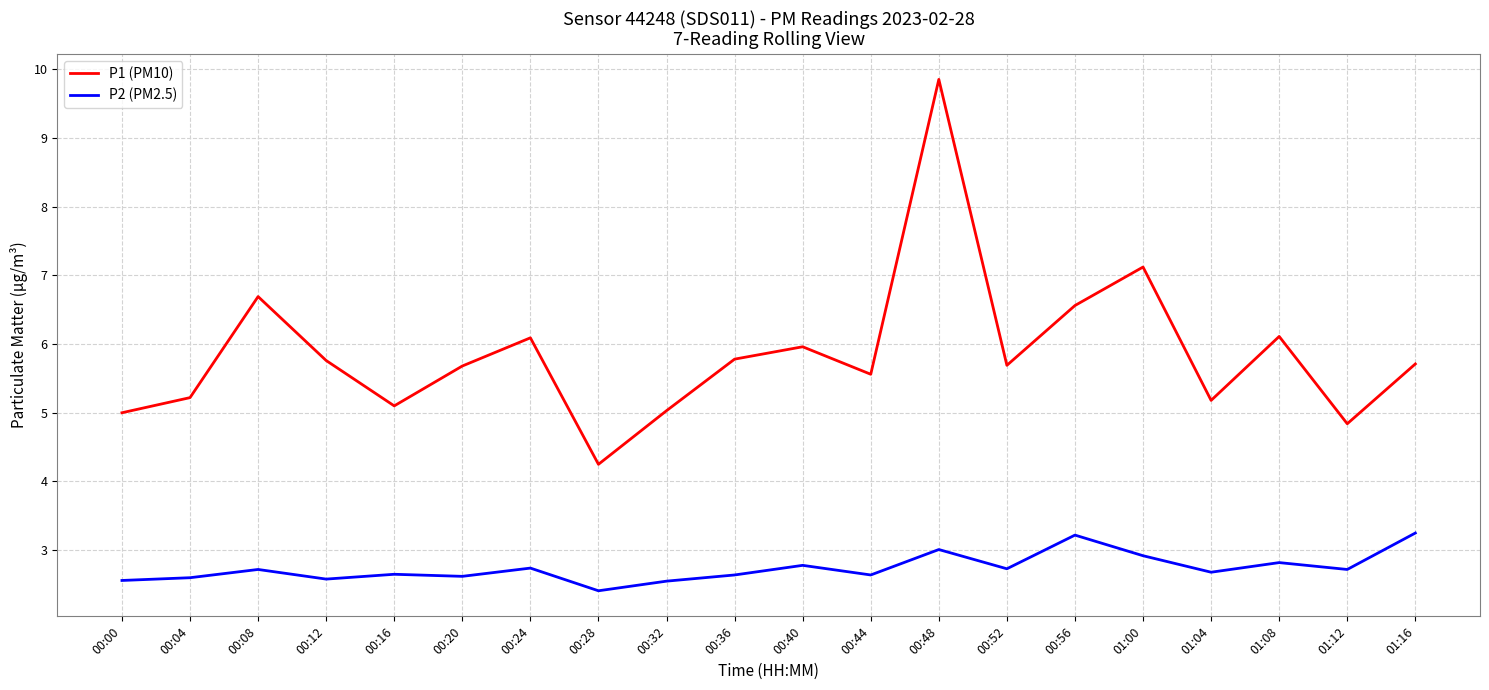

True or false: P1 (PM10) and P2 (PM2.5) intersect in this chart.

False